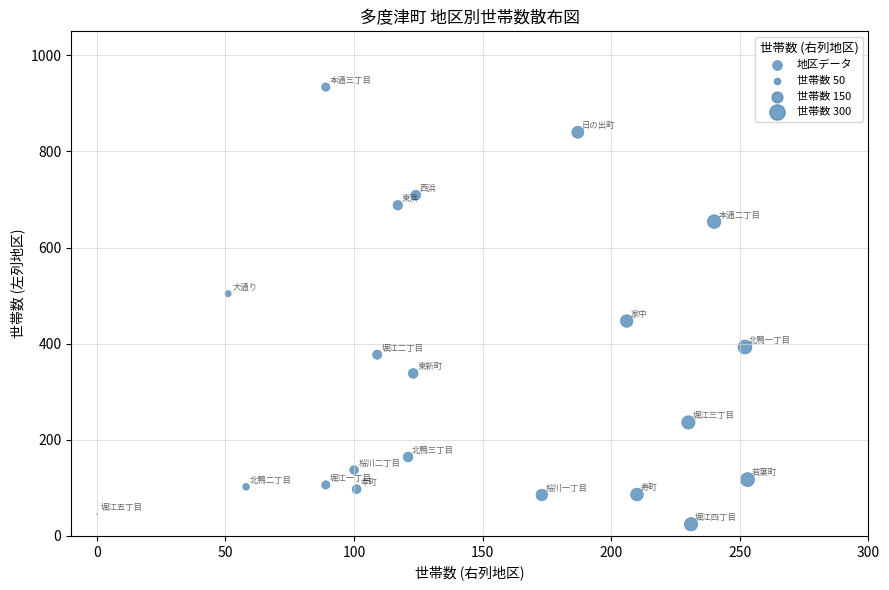

What is the range of X values (max minus min)?

253